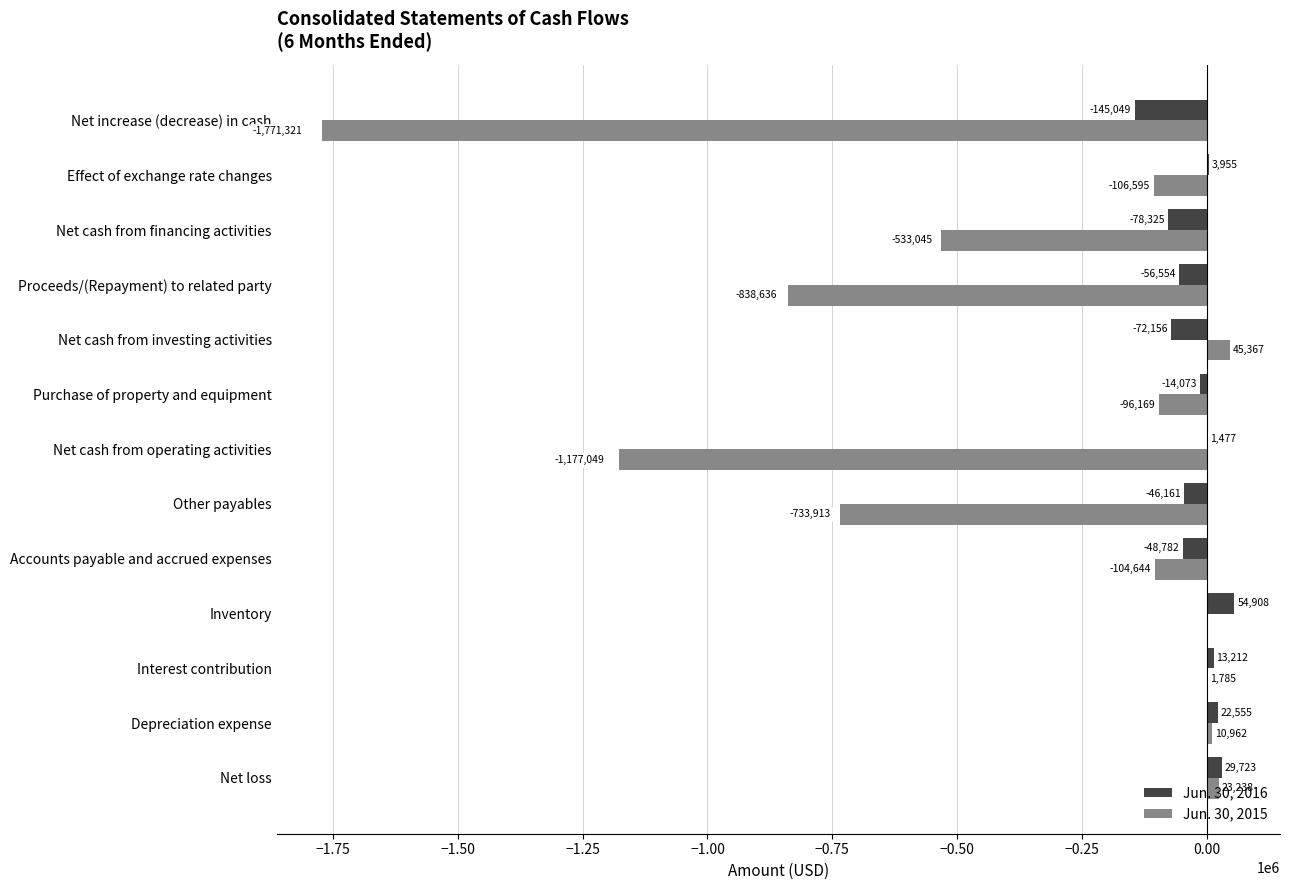

What is the total value across all series at Other payables?

-780074